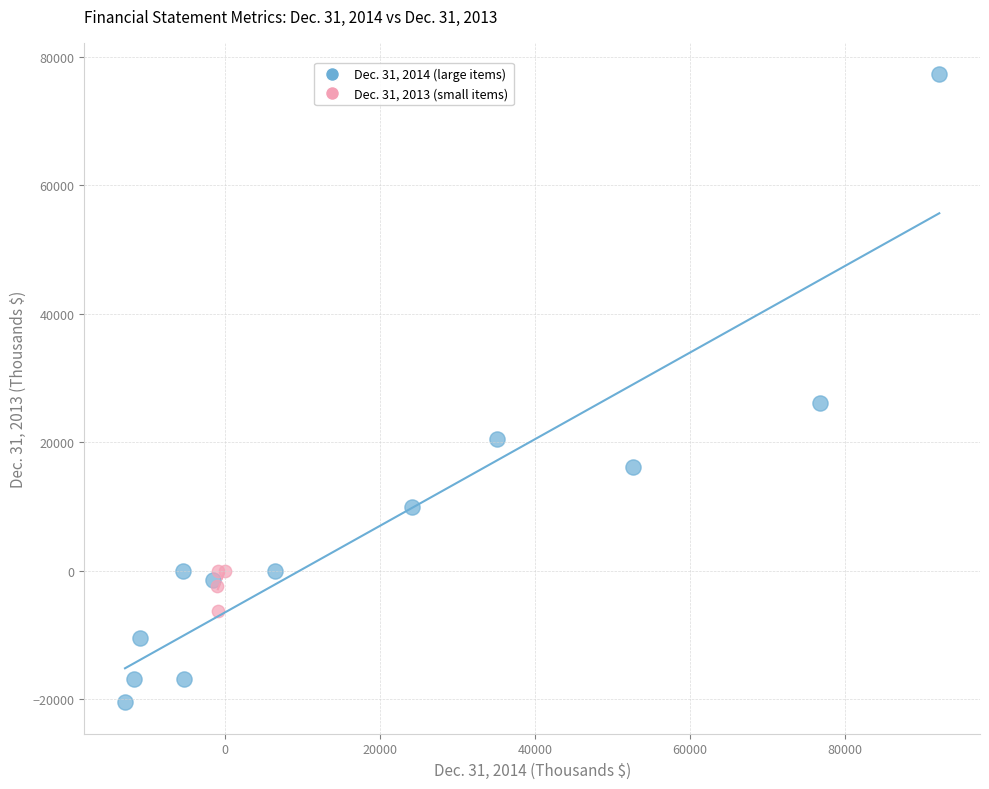

Which series has the largest Y range (max minus min)?

Dec. 31, 2014 (large items)